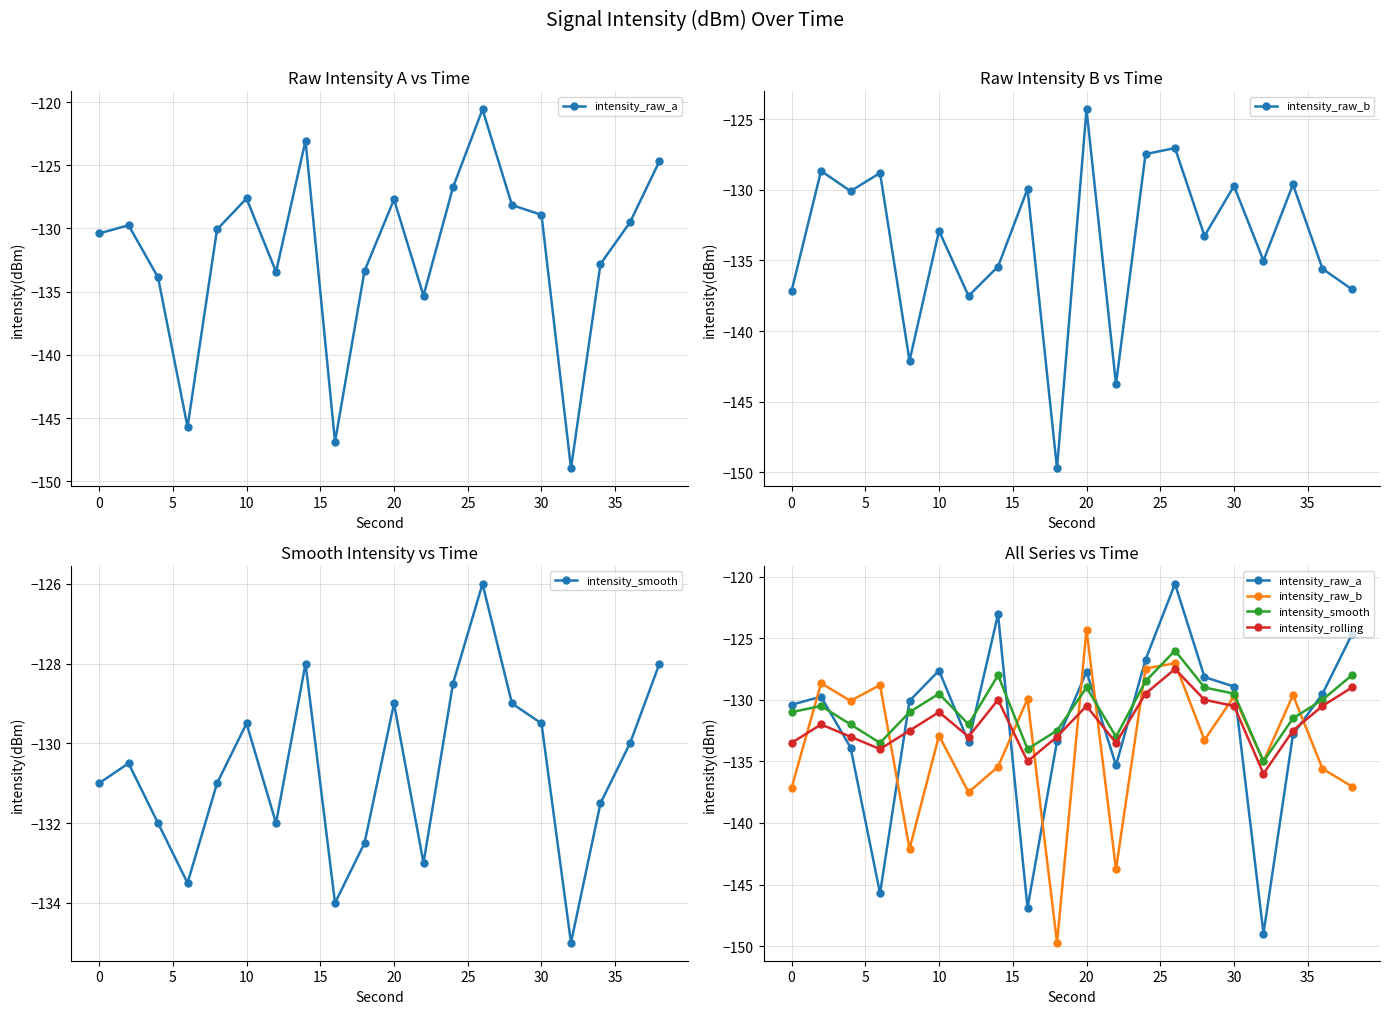

What are all the series names shown in the legend?

intensity_raw_a, intensity_raw_b, intensity_smooth, intensity_rolling